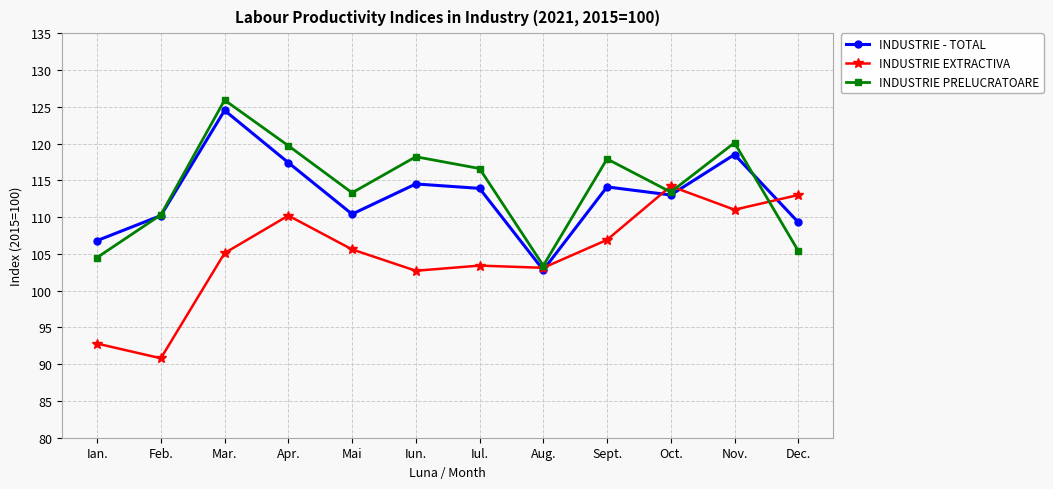

Which series has the largest total across all categories?

INDUSTRIE PRELUCRATOARE